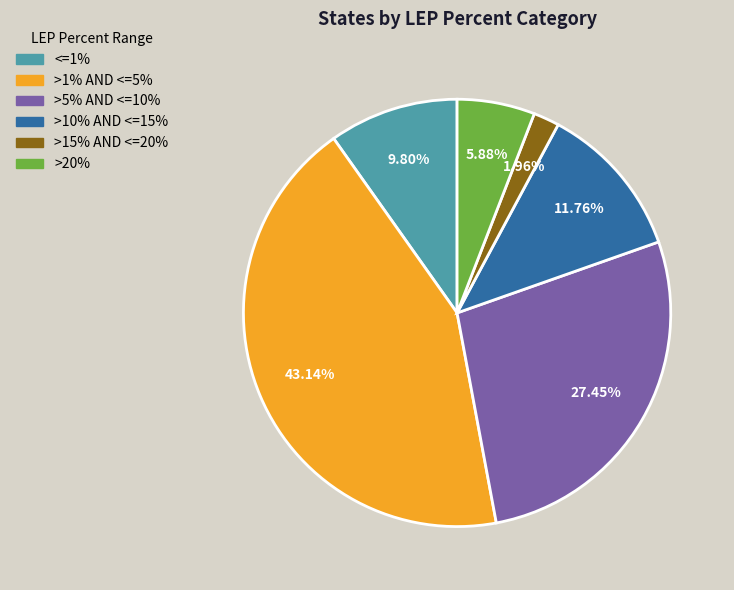

Does >1% AND <=5% represent more than half of the total?

No